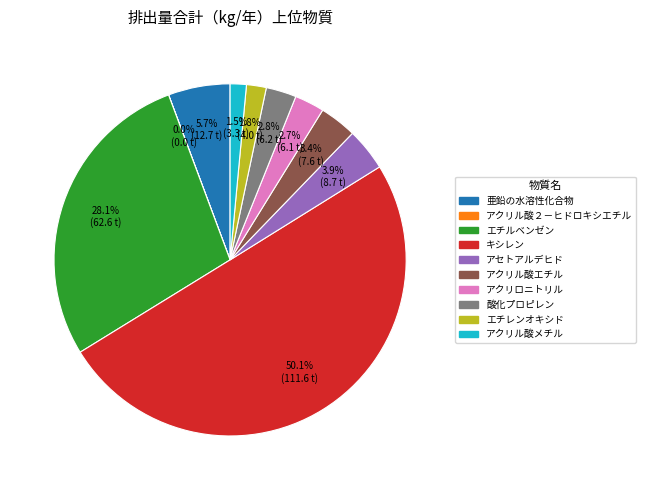

Does 亜鉛の水溶性化合物 account for over 50% of the chart?

No